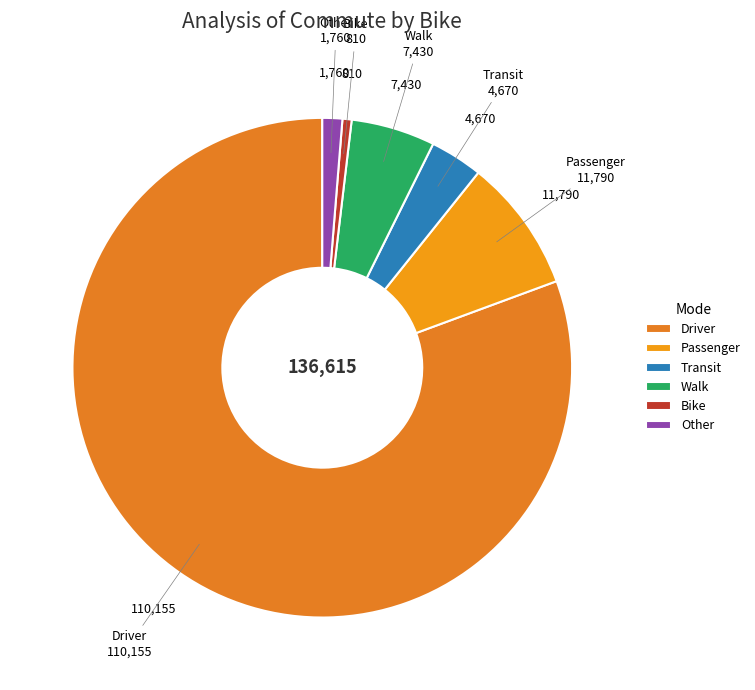

Rank the categories by value from lowest to highest.

Bike, Other, Transit, Walk, Passenger, Driver